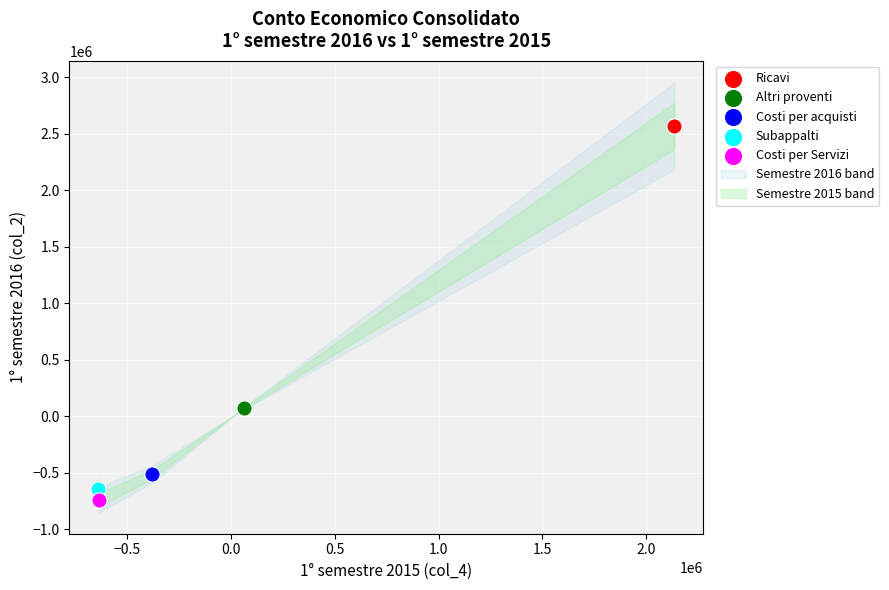

Which series contains the highest Y value?

Ricavi